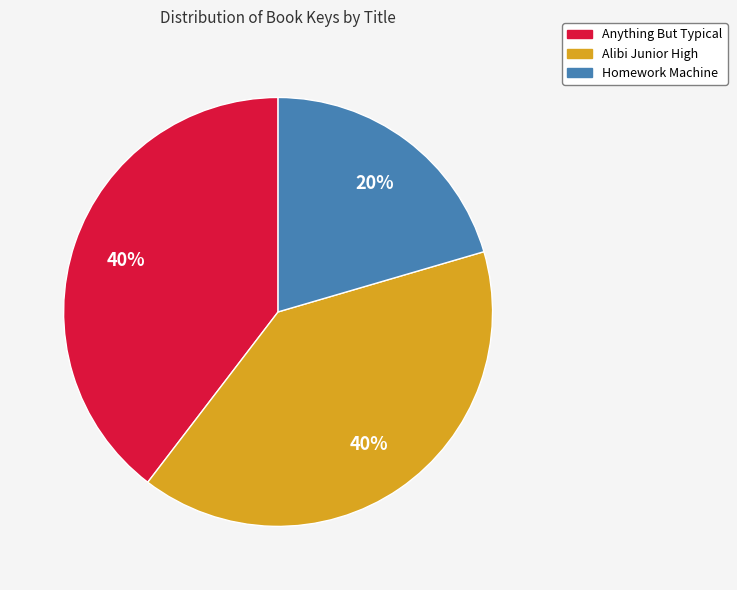

Do Homework Machine and Anything But Typical together represent more than half of the pie?

Yes